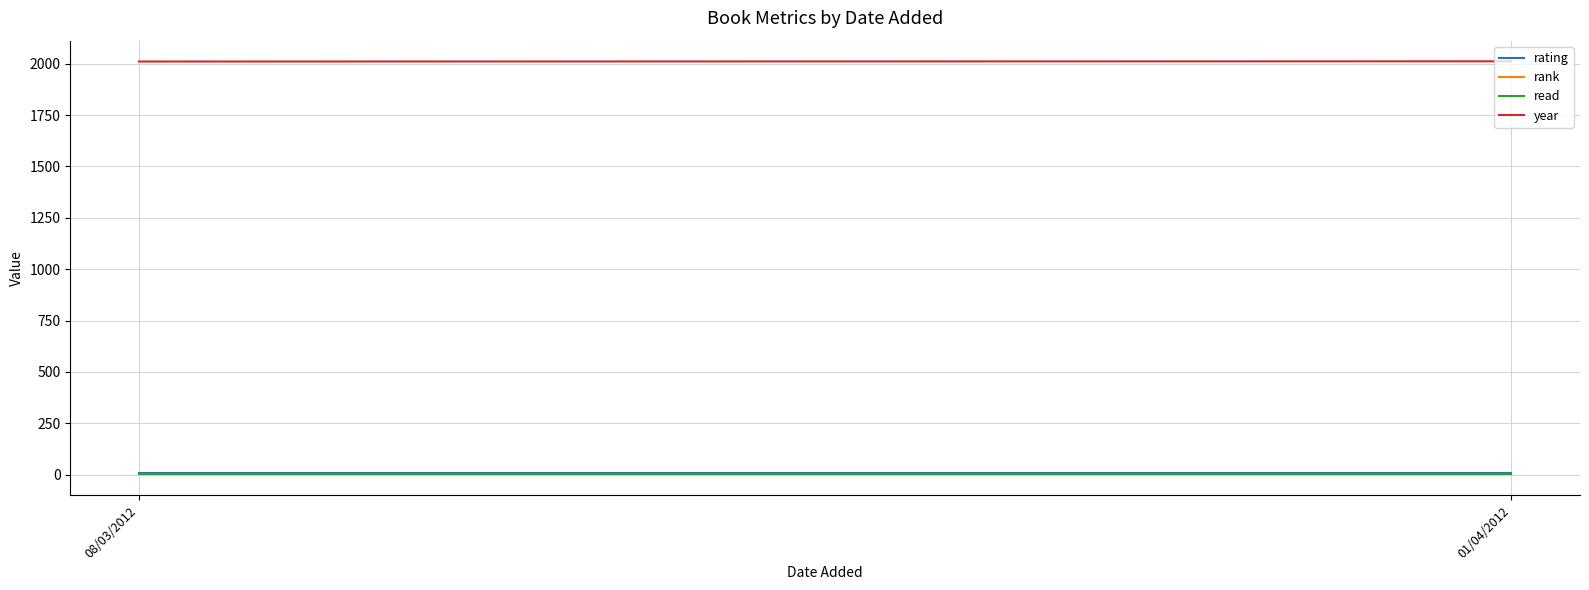

At which label does rating reach its peak?

08/03/2012